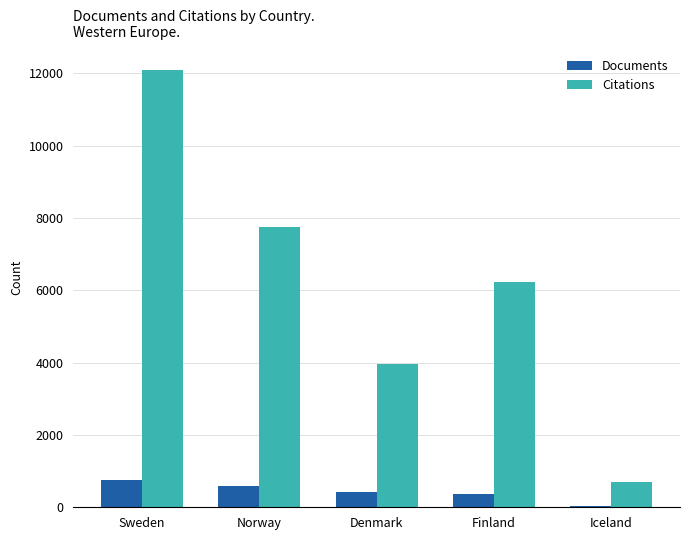

What is the label of the 4th bar from the left?

Finland